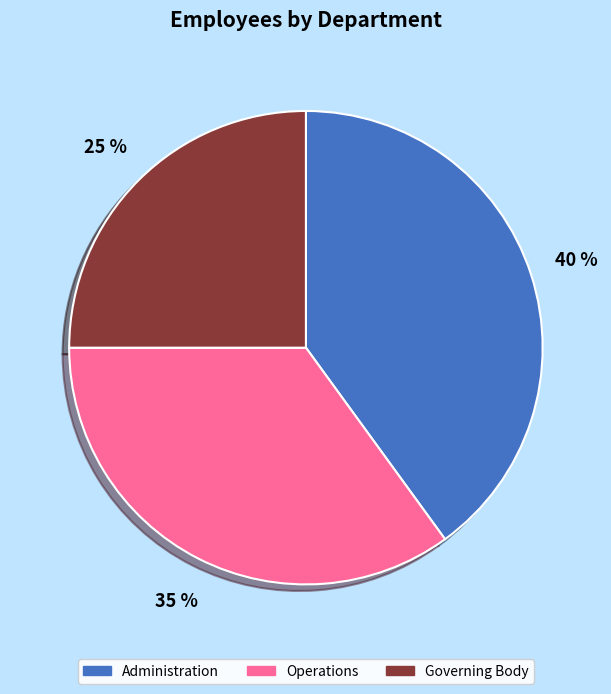

To the nearest percent, what percentage of the pie is Governing Body?

25%